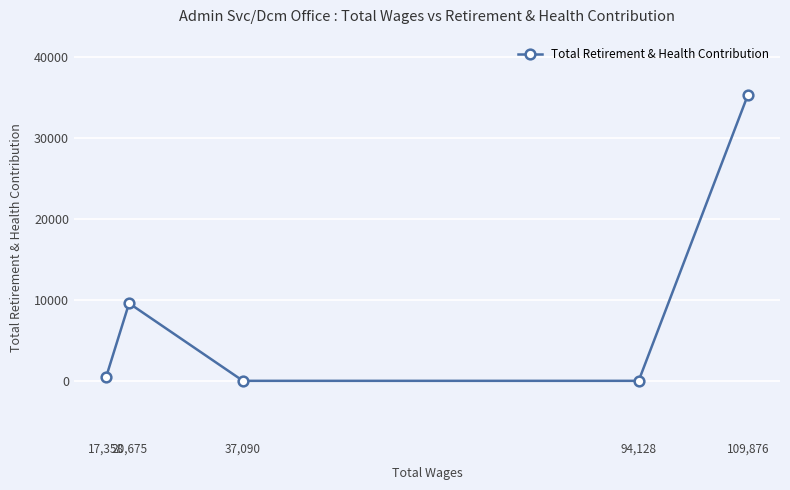

How many positive values are there?

3